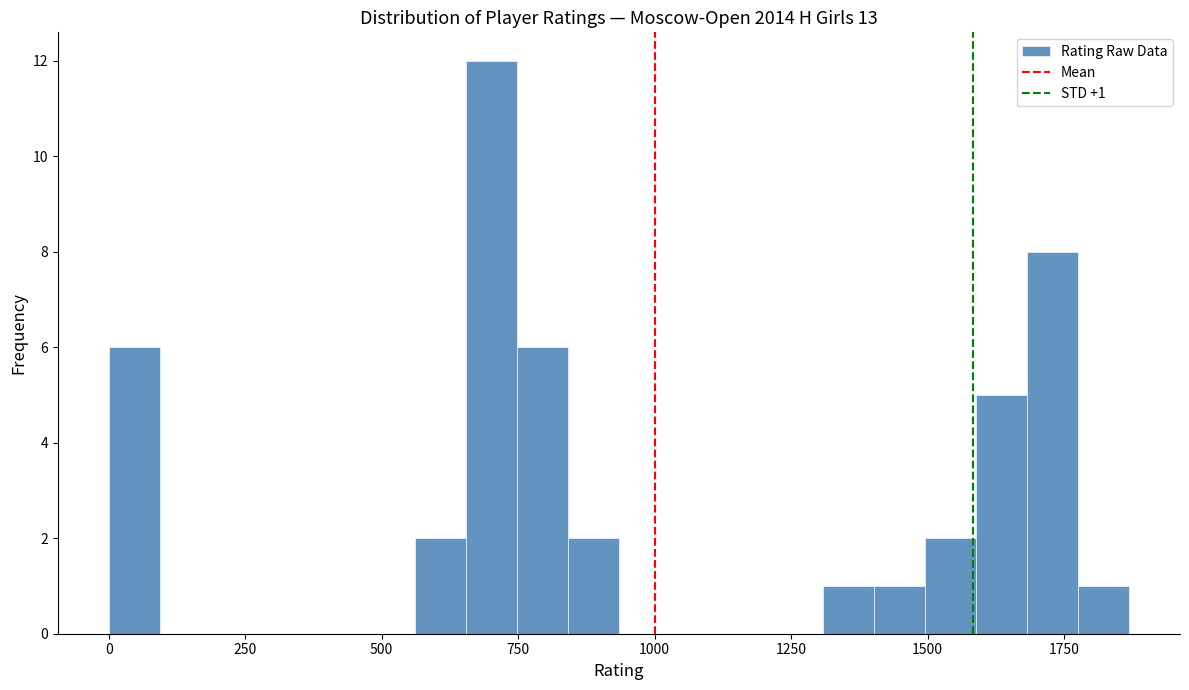

Around what value on the x-axis is the tallest bar? Give the approximate position of its centre, as read against the axis.

700